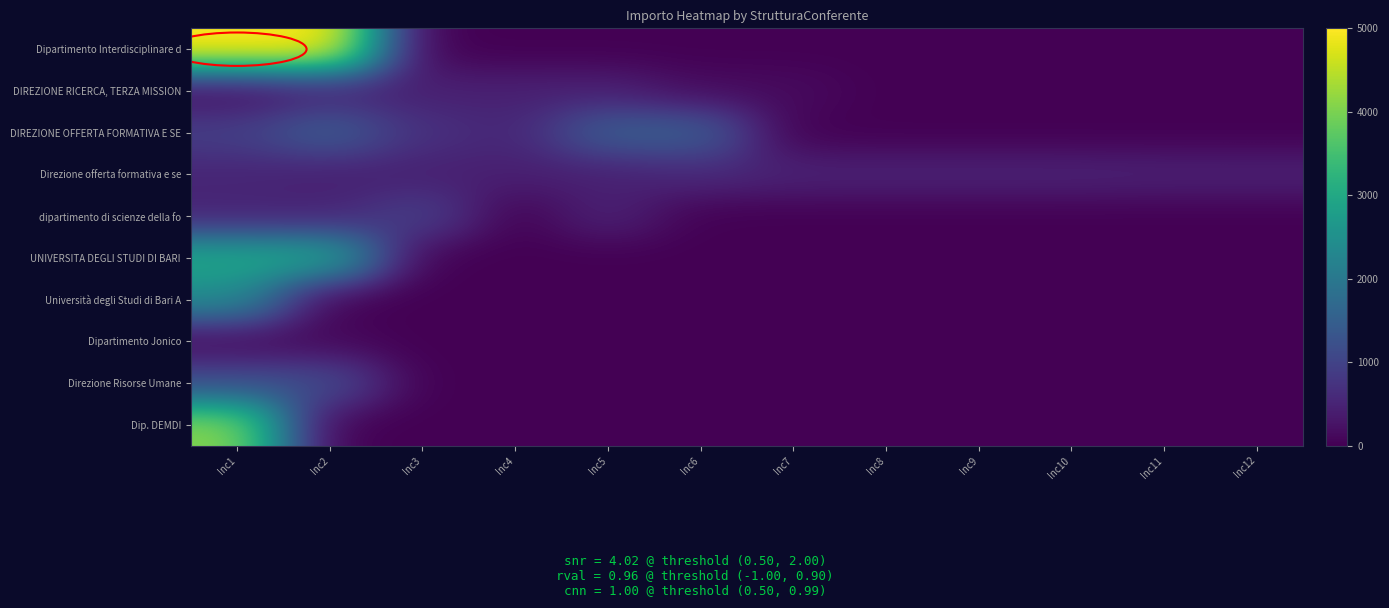

What is the total value across all series at Inc6?

2220.6